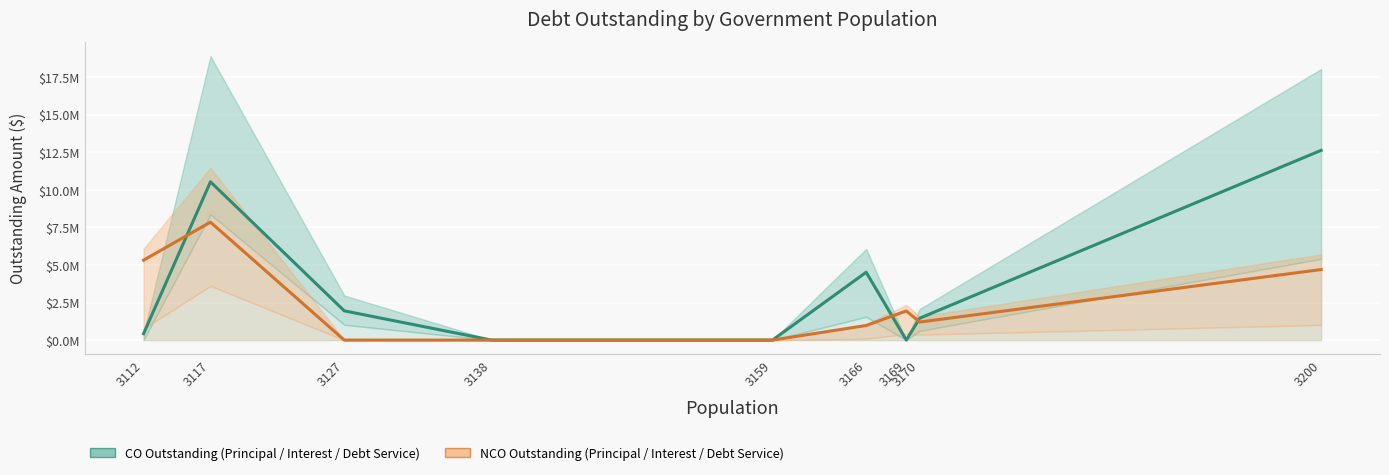

List the series in order of their overall mean, lowest first.

NCOPrincipalOutstanding, COPrincipalOutstanding